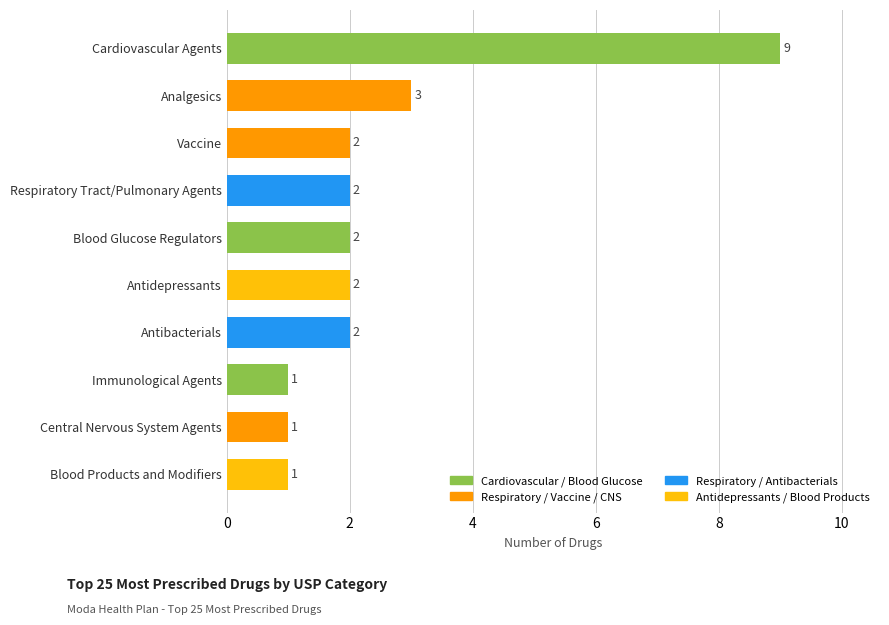

What is the sum of all values?

25